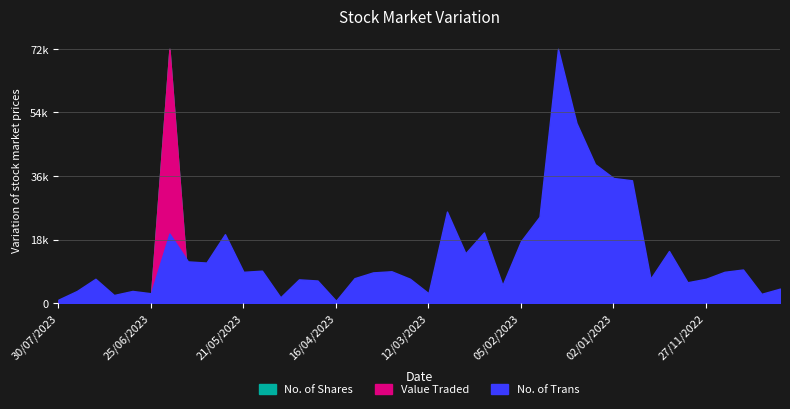

What is the label of the 17th point from the left?

09/04/2023